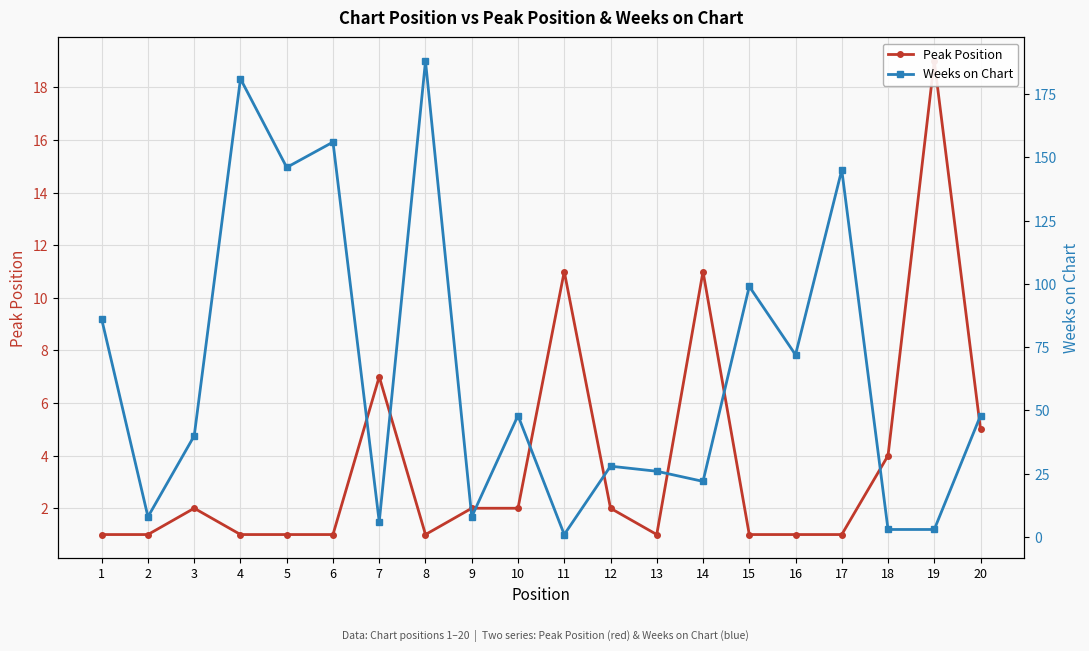

At which category is the sum across all series the highest?

8